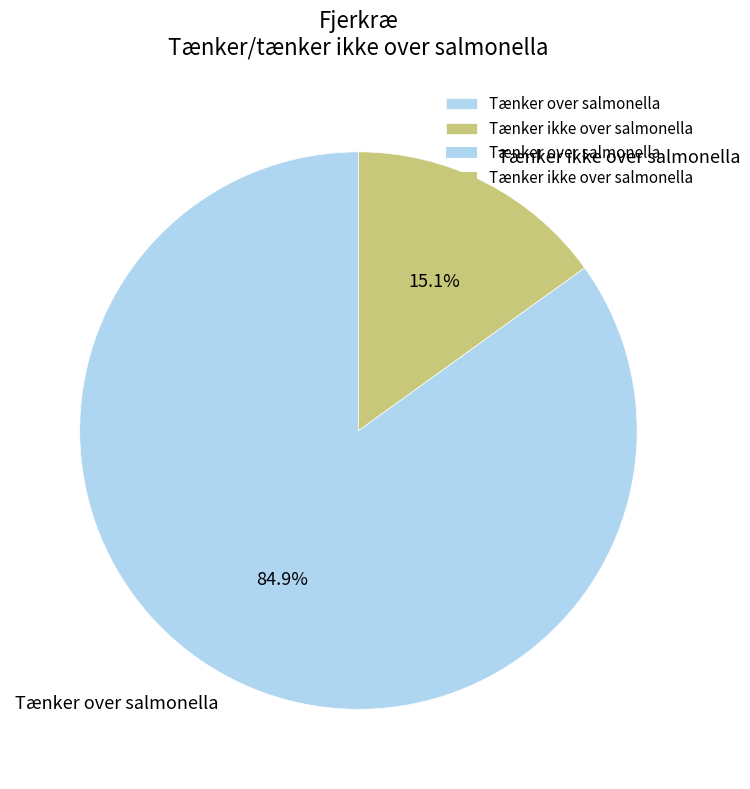

Which slice is the smallest?

Tænker ikke over salmonella